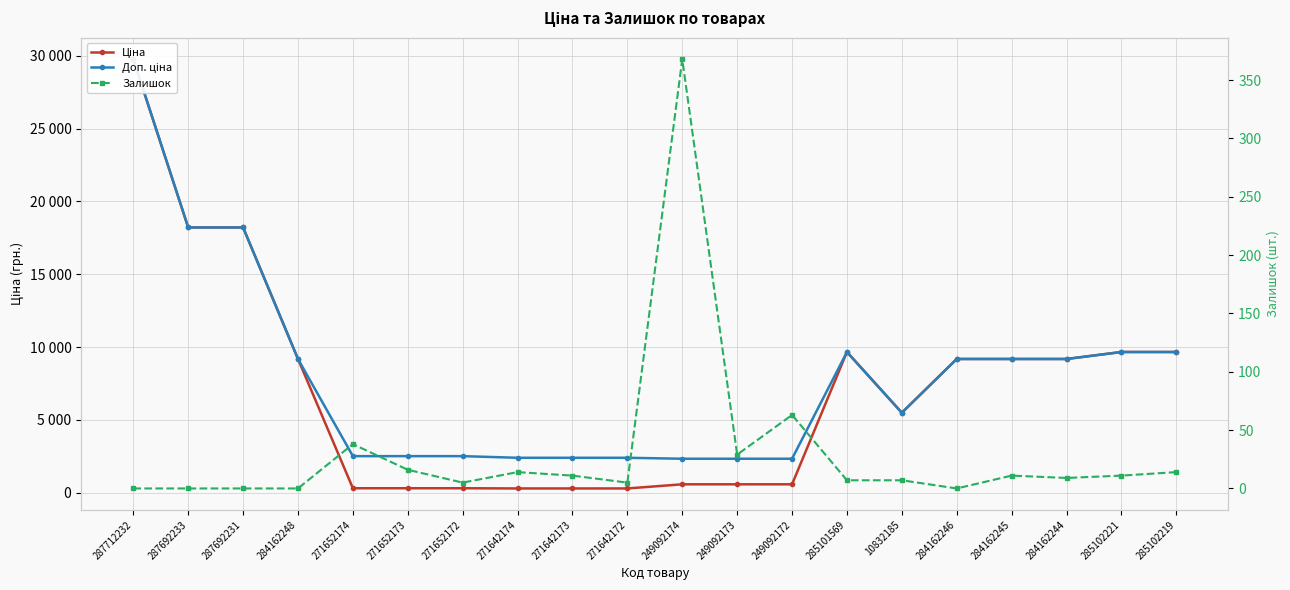

Rank the series at 284162245 from highest to lowest value.

Ціна, Доп. ціна, Залишок